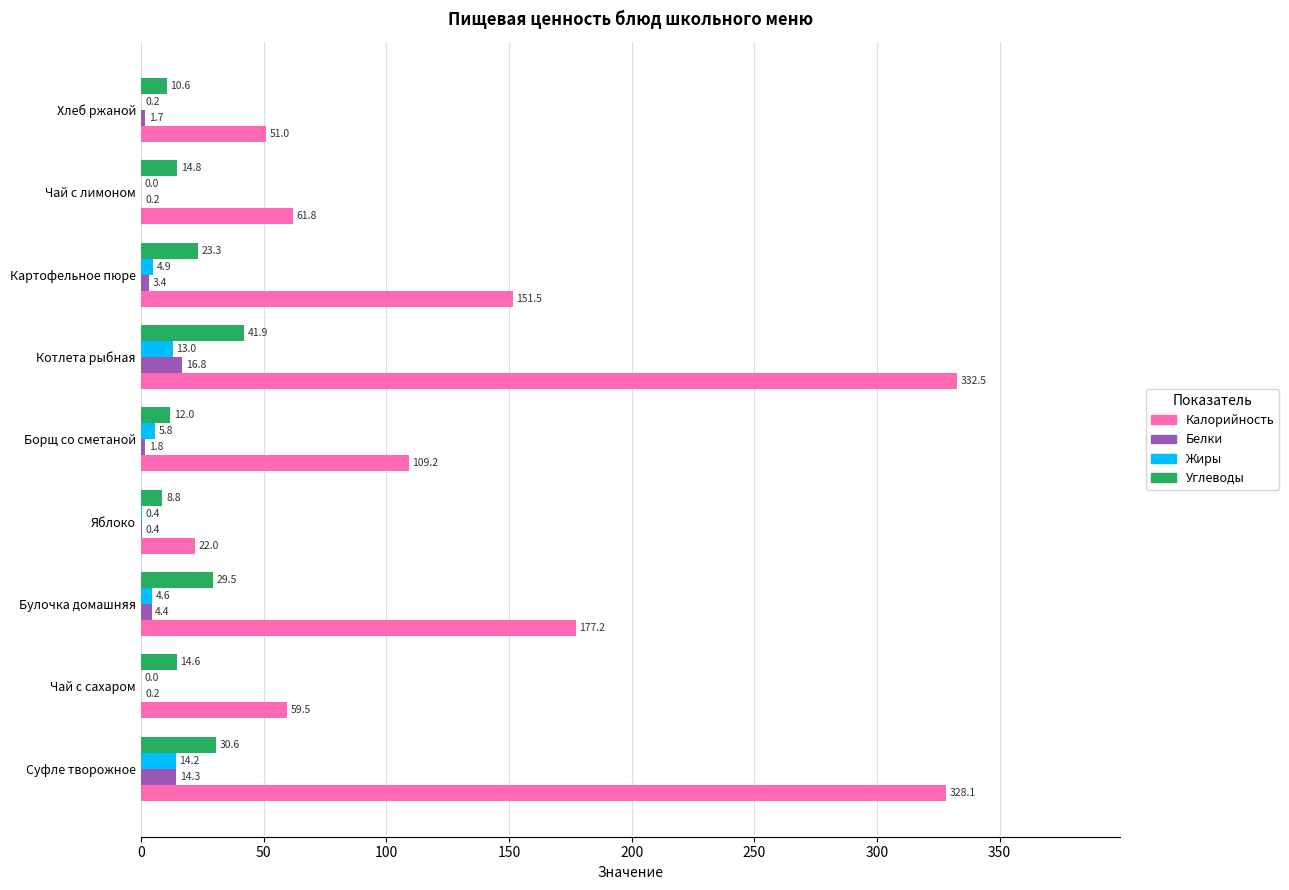

What is the maximum value shown in the chart?

332.5